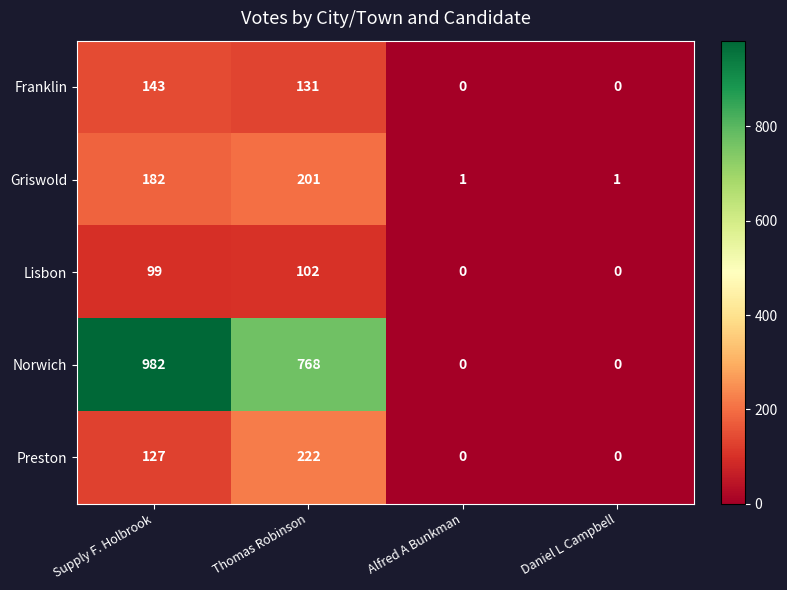

The value of Preston at Thomas Robinson is 222. True or false?

True